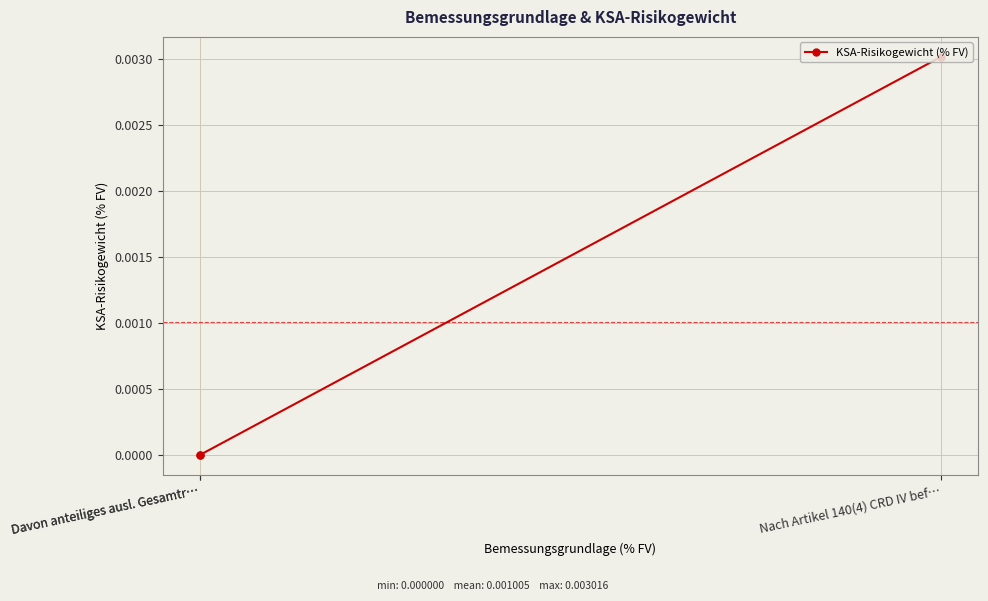

How many values exceed 0?

1